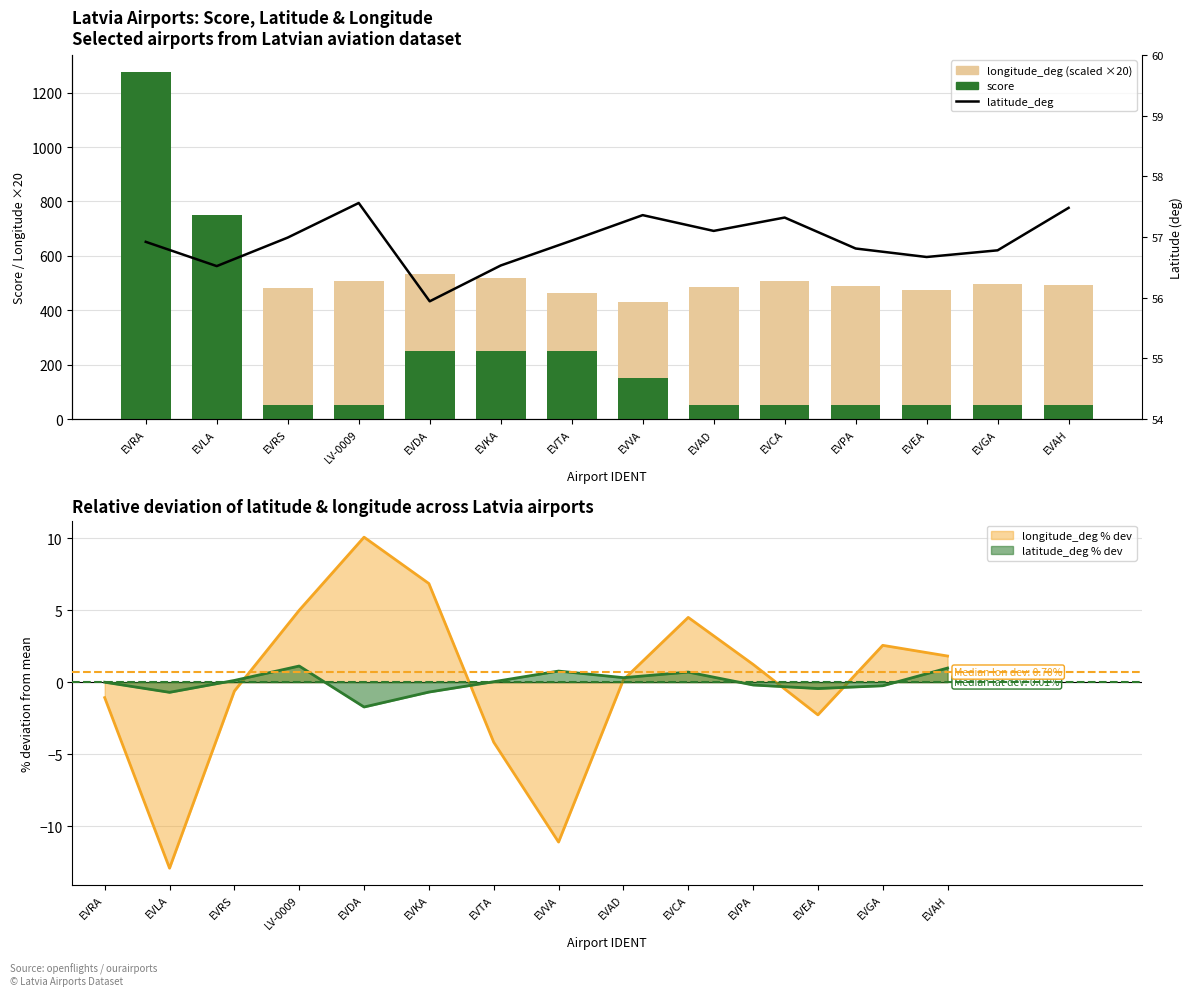

Does the chart contain any negative values?

No